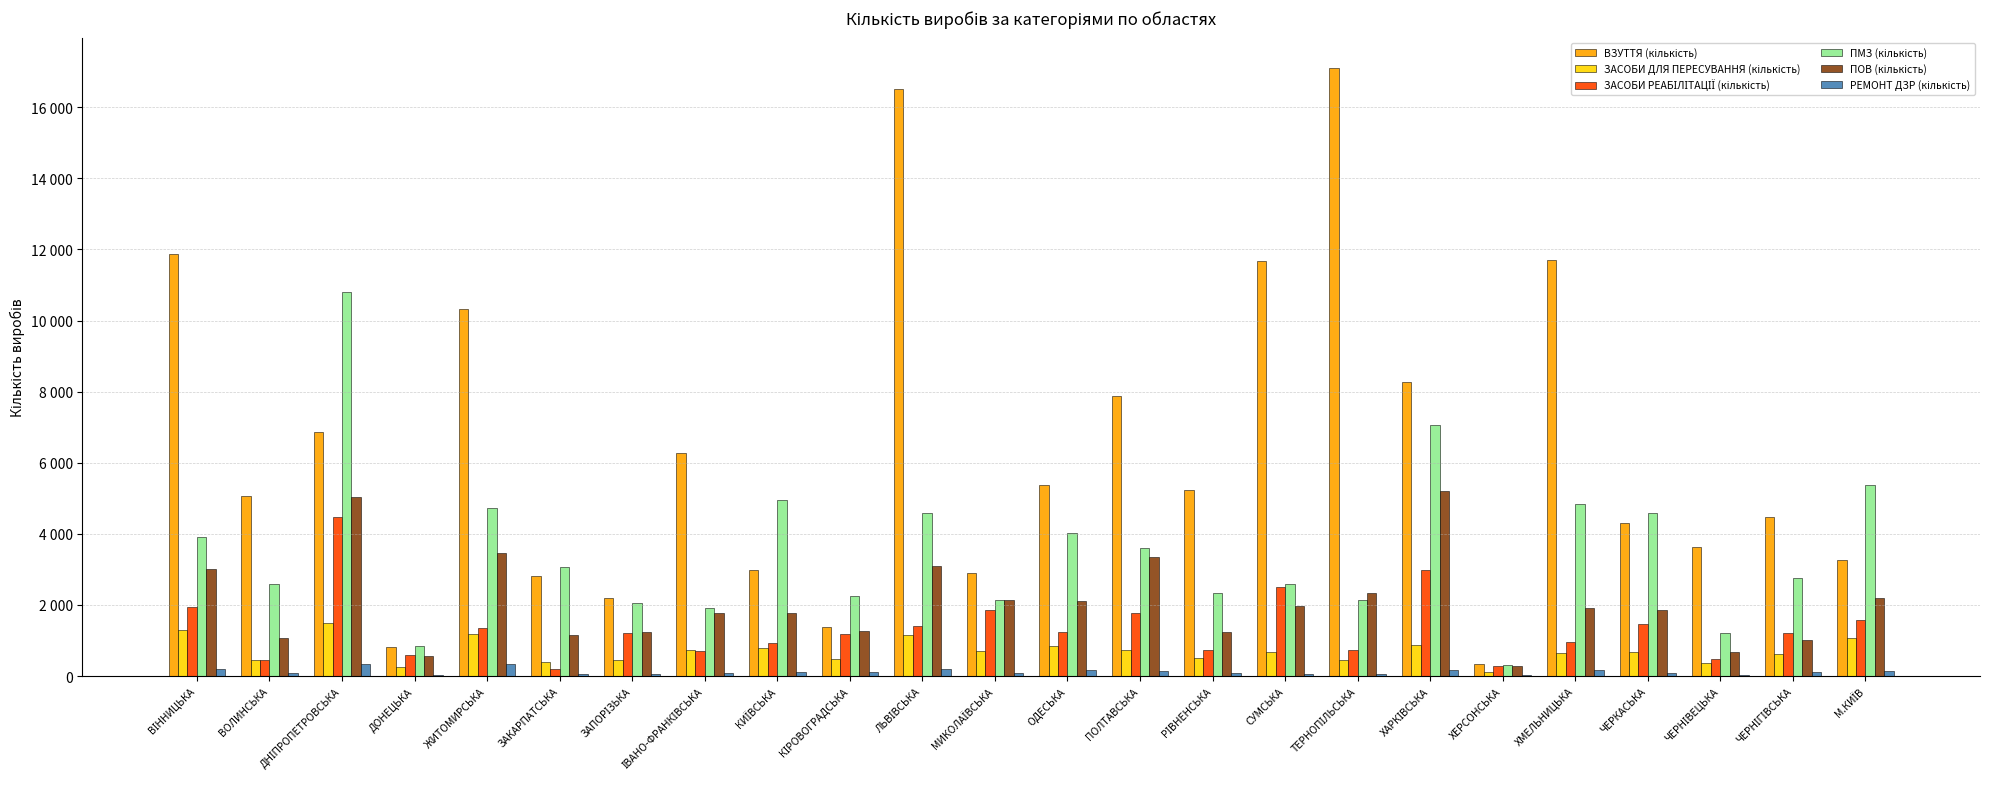

Are the bars horizontal?

No